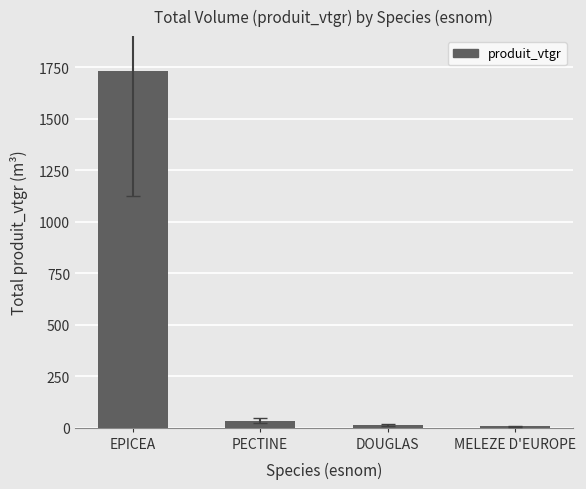

Read the value at DOUGLAS.

12.2